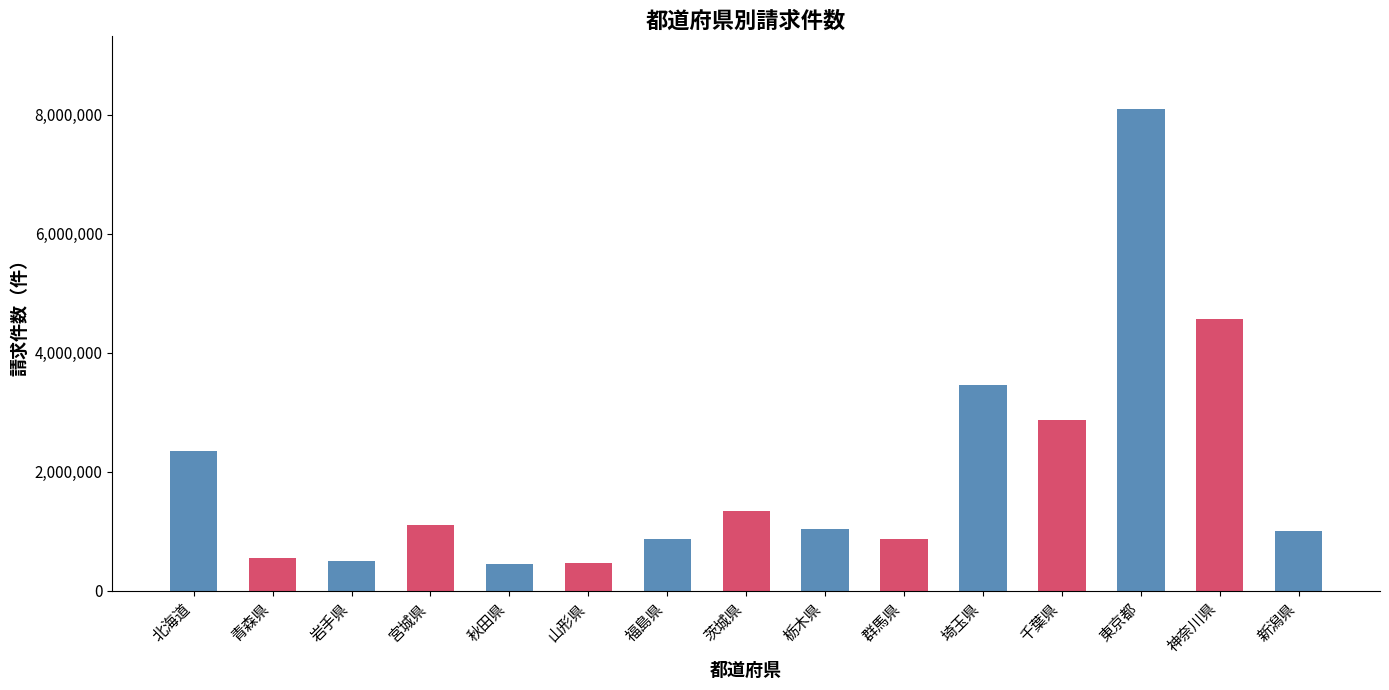

What is the smallest value displayed?

453709